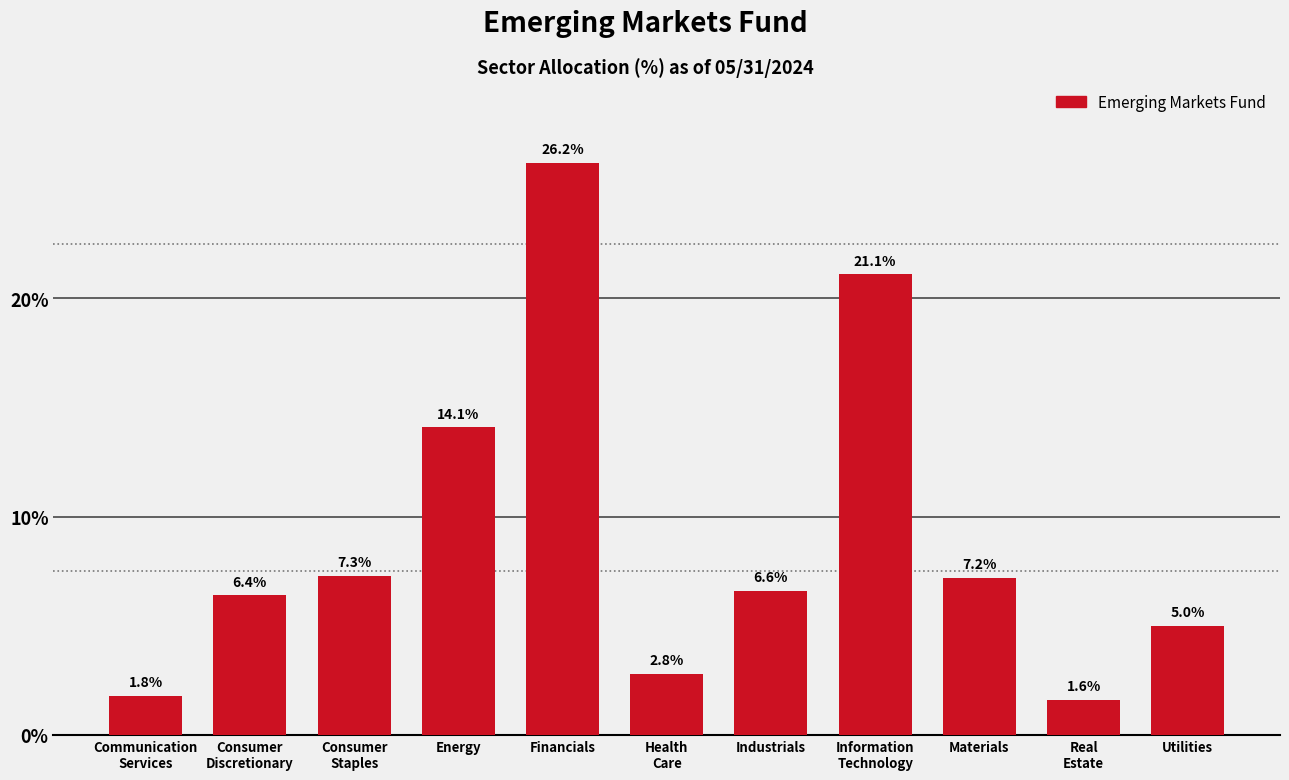

Reading left to right, list all the values displayed in this chart.

1.8	6.4	7.3	14.1	26.2	2.8	6.6	21.1	7.2	1.6	5.0